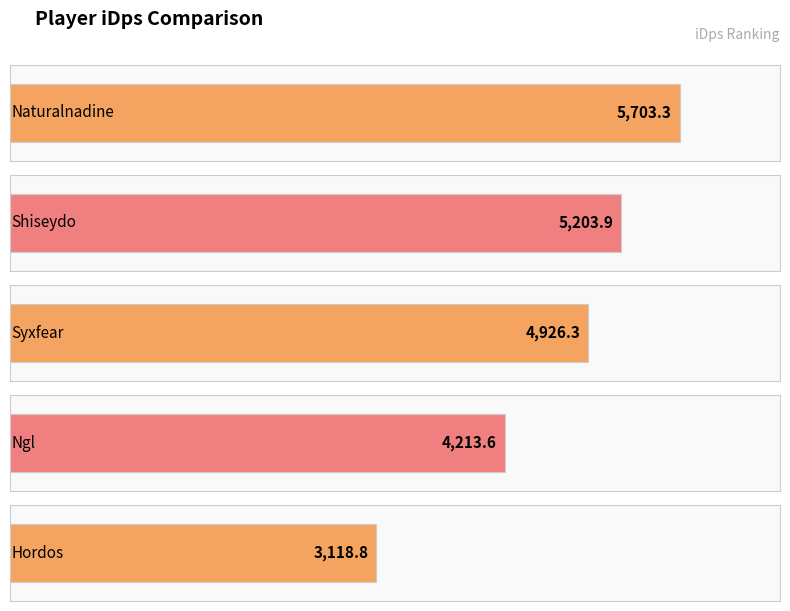

What is the value of the 3rd bar from the left?

4926.3